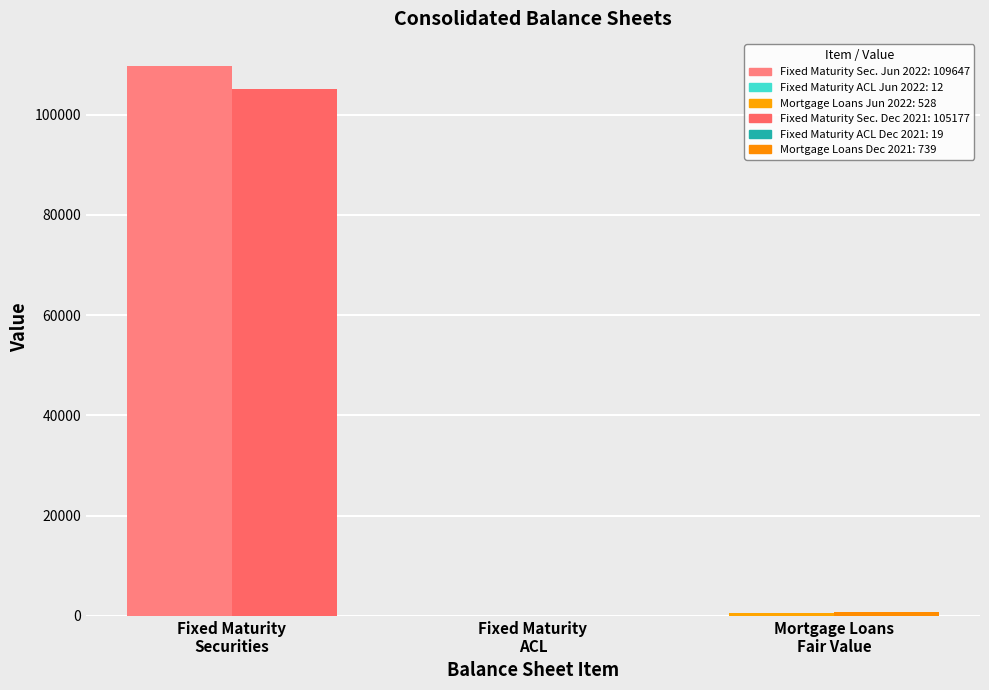

The value of Dec. 31, 2021 at Fixed Maturity
Securities is 62524. True or false?

False